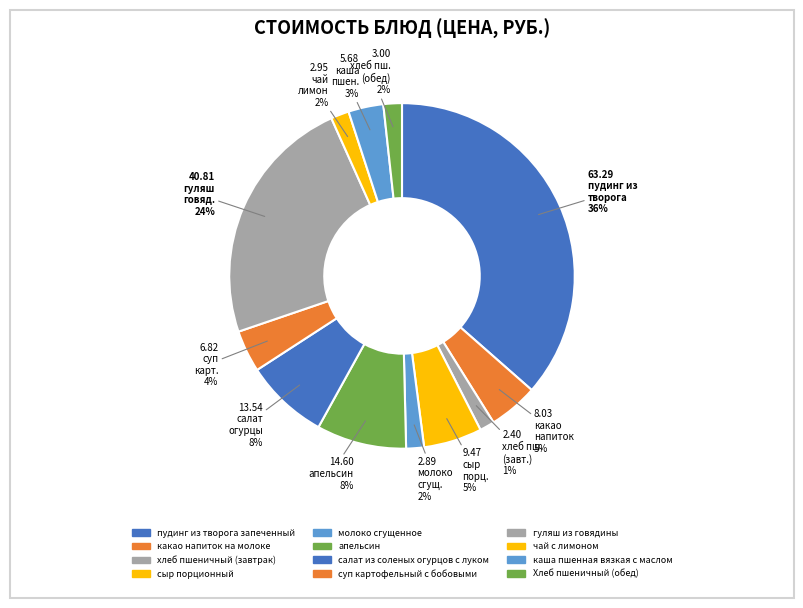

How much of the chart is everything except Хлеб пшеничный (обед)?

98.3%